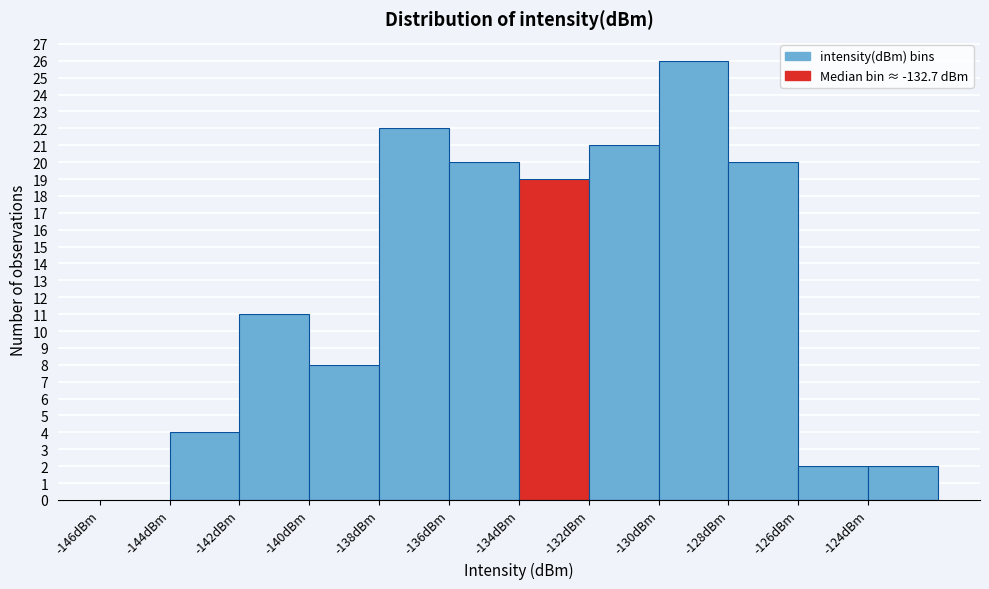

Which range on the x-axis has the tallest bar?

-130 to -128